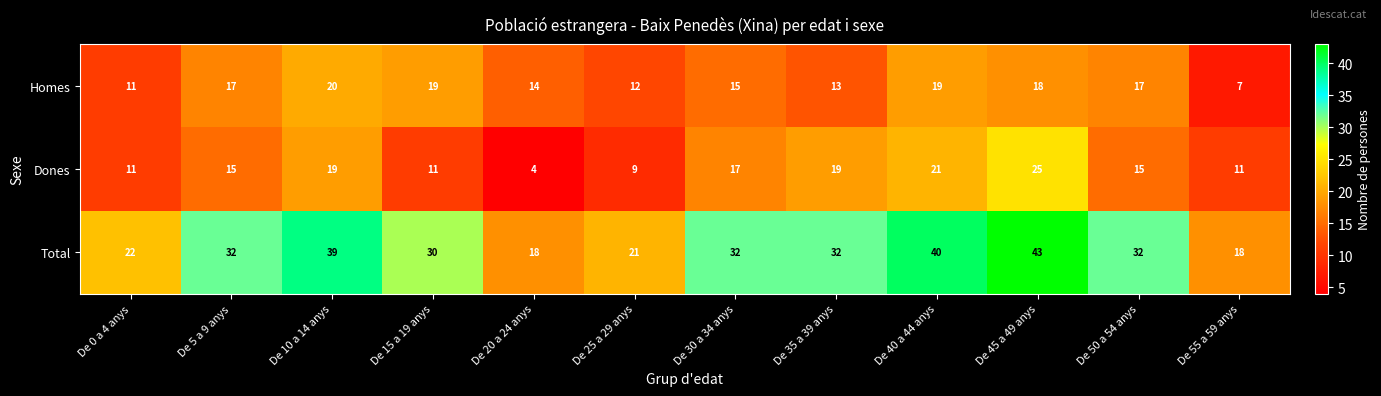

What is the smallest value displayed?

4